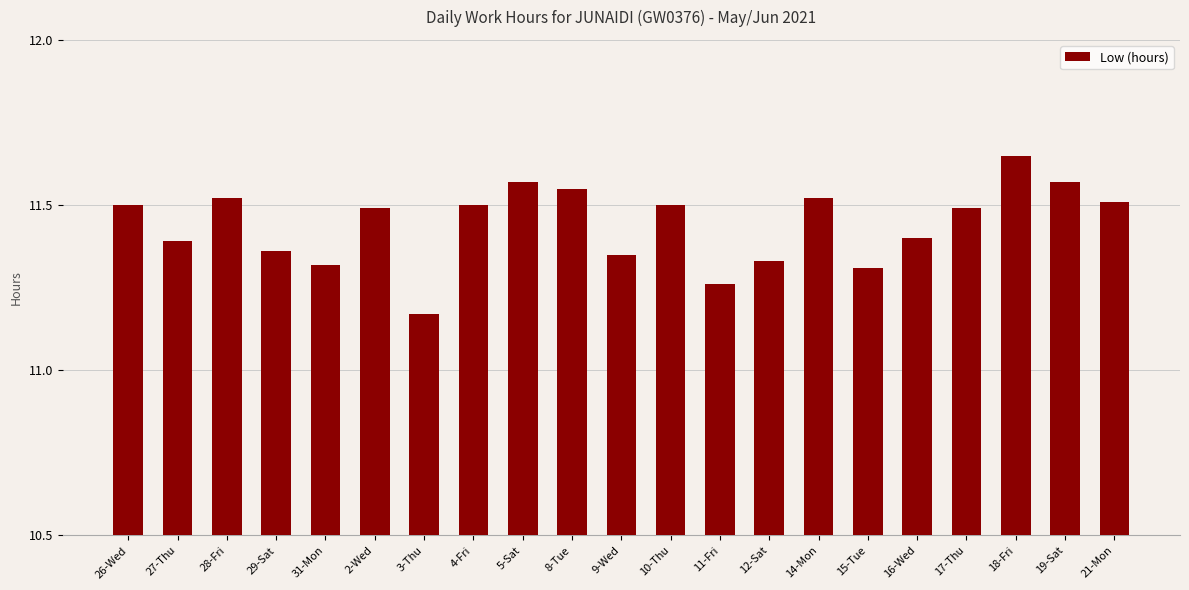

What is the sum of the values at 15-Tue and 5-Sat?

22.9